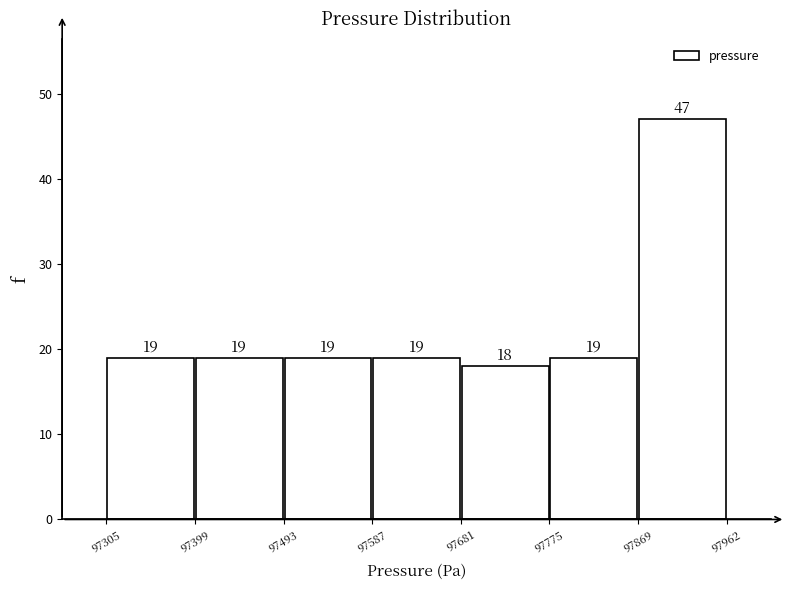

Reading left to right, transcribe this chart: for each bar, give the range it covers on the x-axis and its height.

97305 to 97399: 19
97399 to 97493: 19
97493 to 97587: 19
97587 to 97681: 19
97681 to 97775: 18
97775 to 97869: 19
97869 to 97962: 47